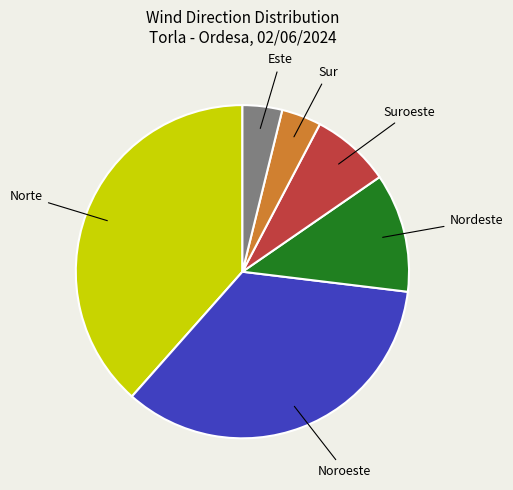

Does Noroeste represent more than half of the total?

No